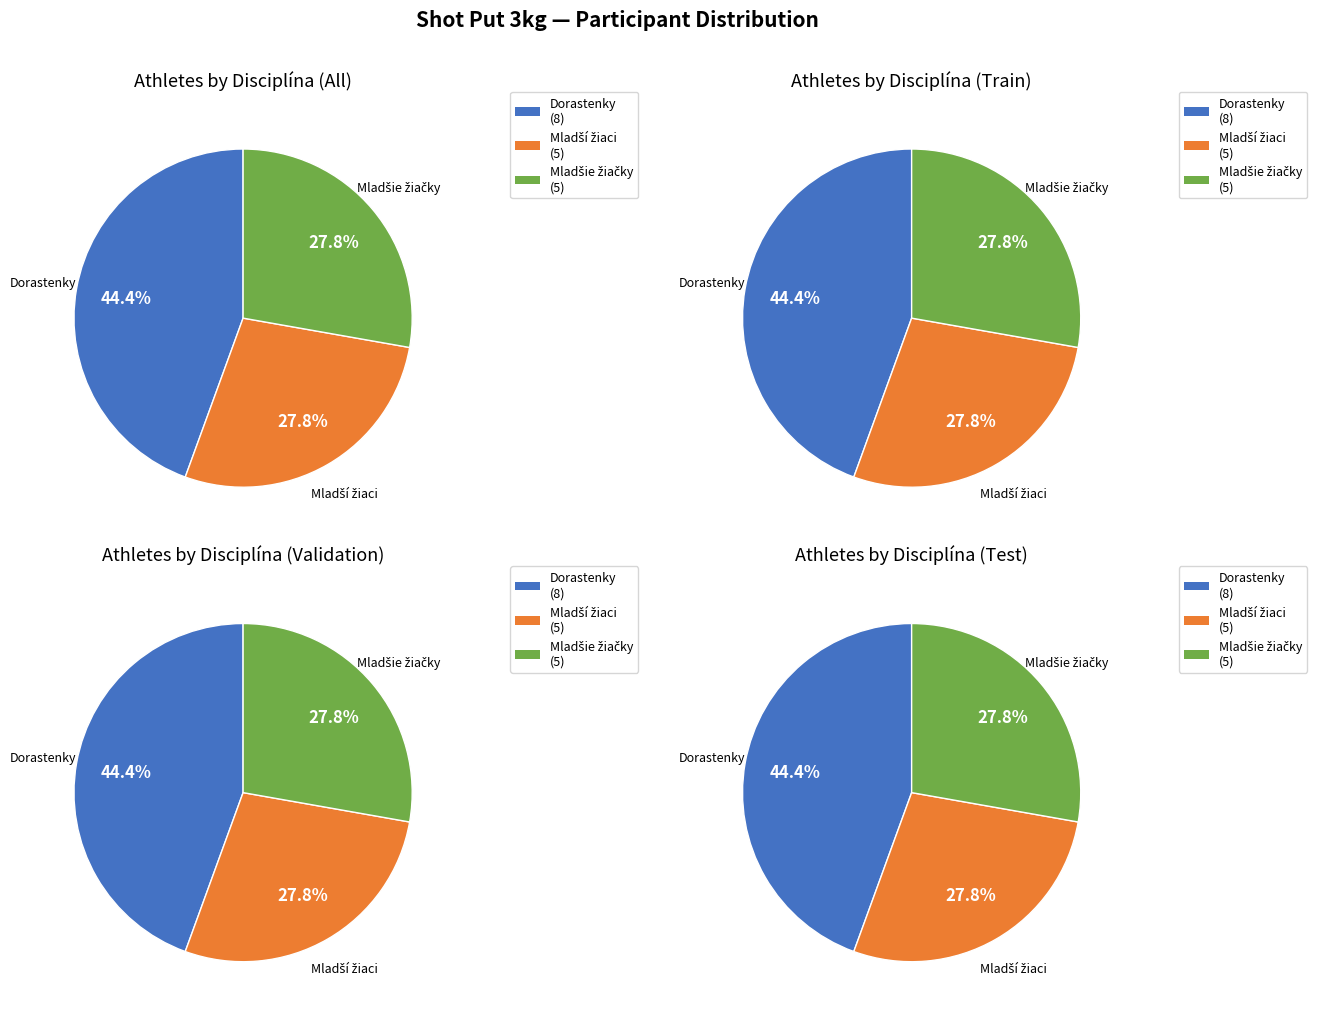

True or false: vrh guľou 3 kg - Mladšie žiačky accounts for 38% of the total.

False